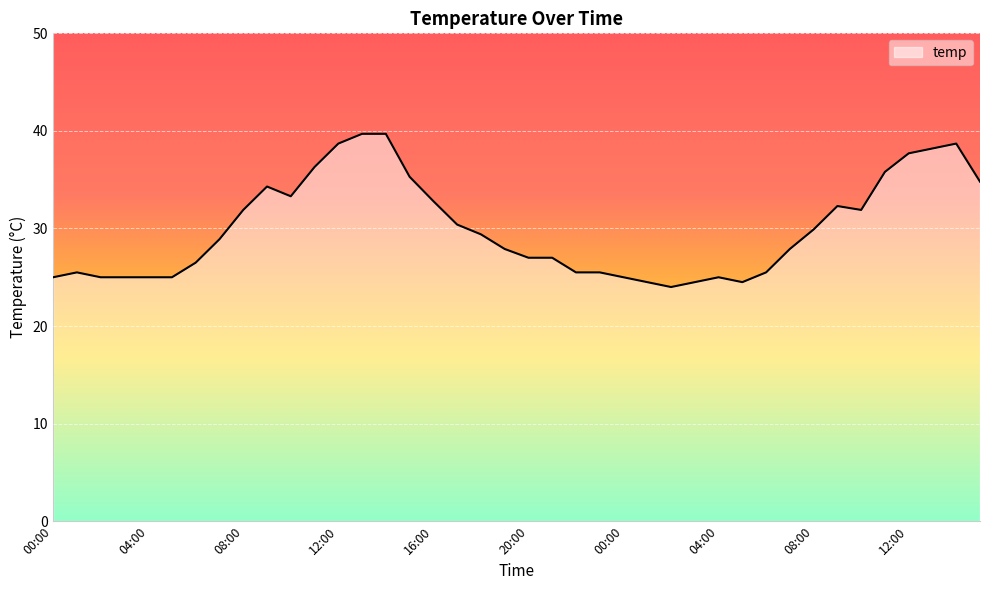

What is the minimum value shown in the chart?

24.0